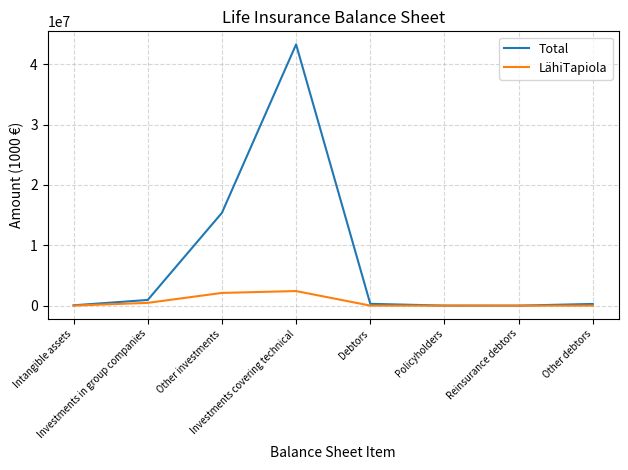

Which series has the largest range (max minus min)?

Total